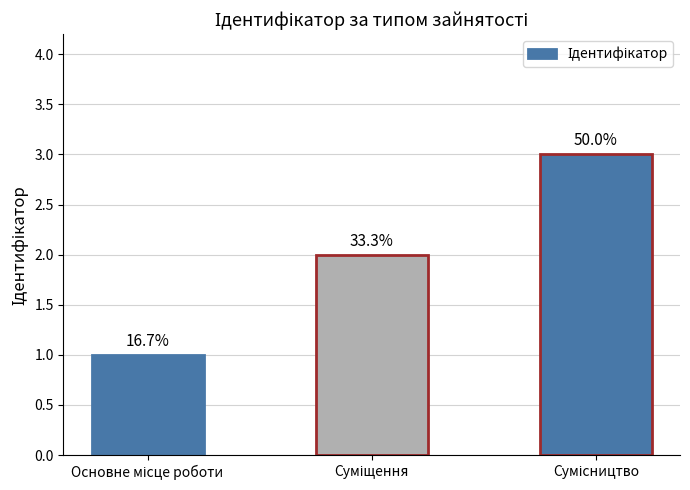

How many bars are there in total?

3